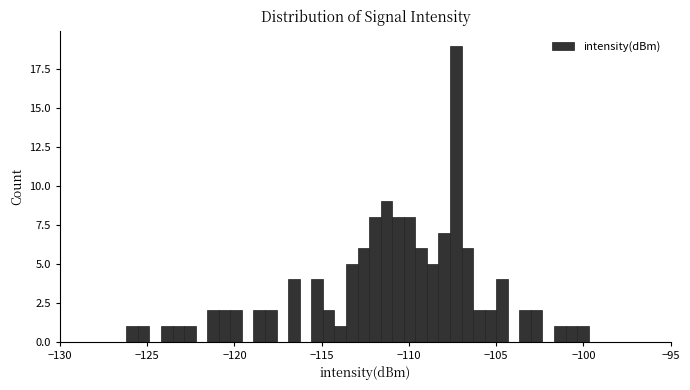

Read against the x-axis, roughly where is the centre of the tallest bar?

-107.5